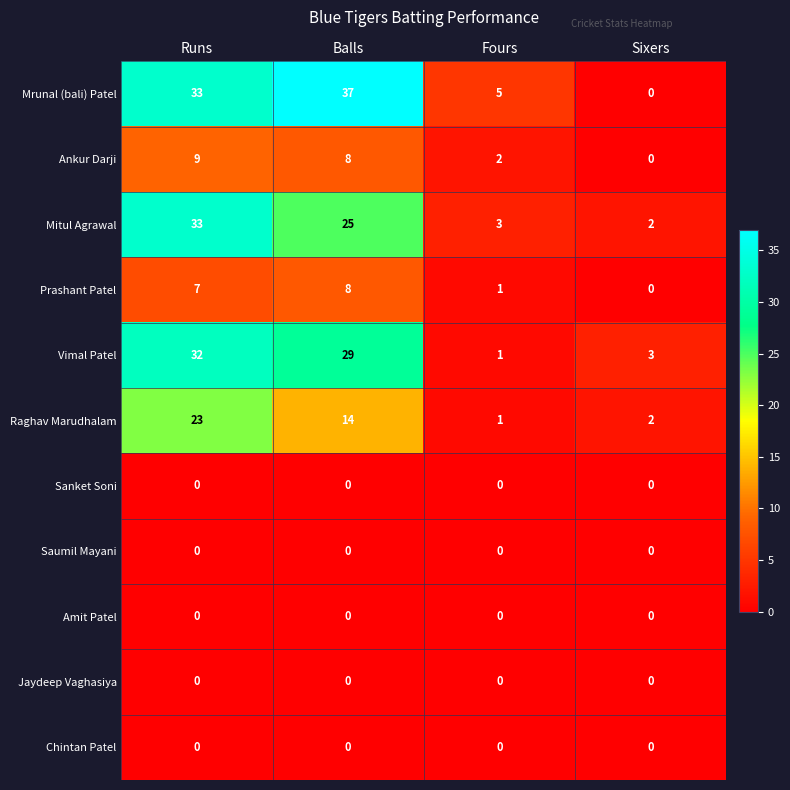

What is the maximum value shown in the chart?

37